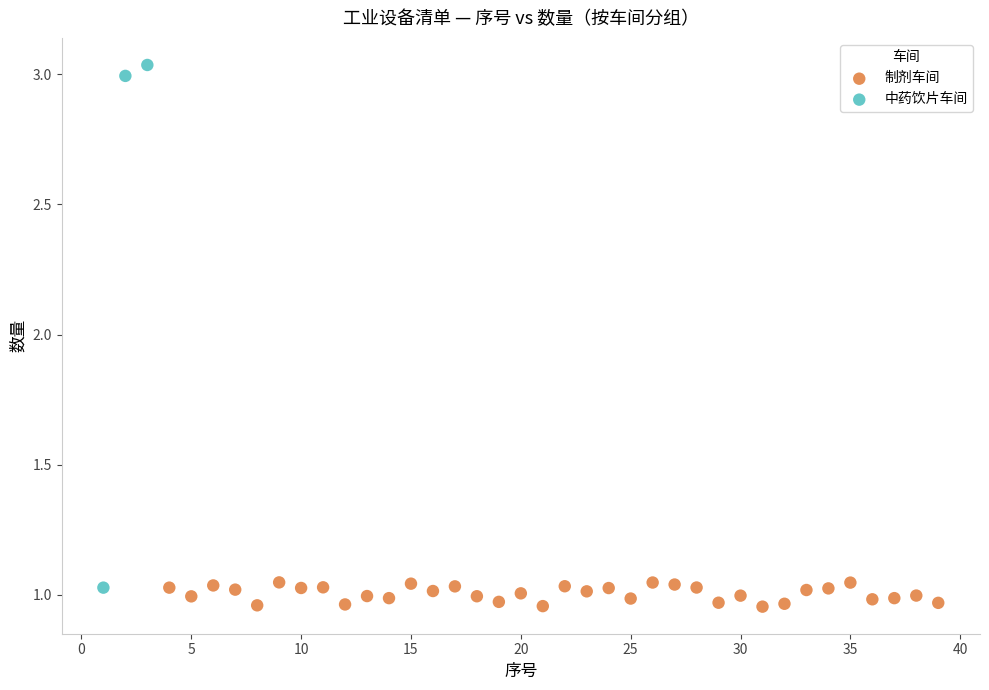

Which series reaches the maximum Y coordinate?

中药饮片车间